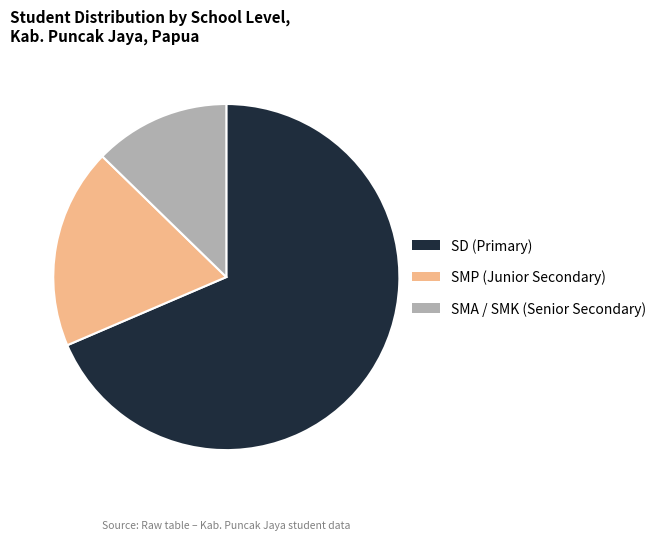

Is there any slice that represents more than half of the pie?

Yes